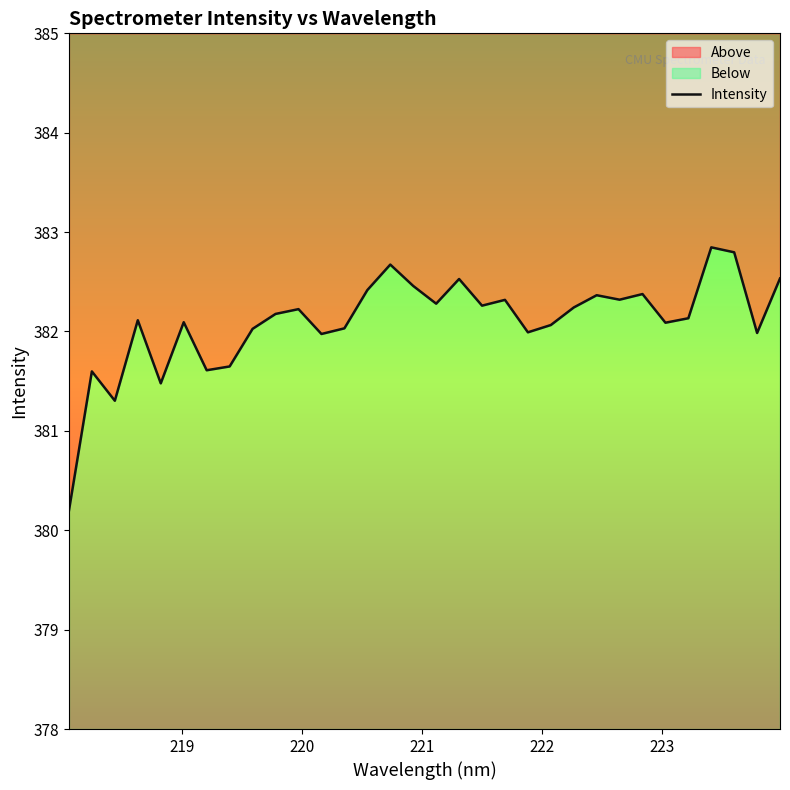

Reading left to right, extract all data points from this chart.

380.2	381.6	381.3	382.1	381.5	382.1	381.6	381.6	382.0	382.2	382.2	382.0	382.0	382.4	382.7	382.5	382.3	382.5	382.3	382.3	382.0	382.1	382.2	382.4	382.3	382.4	382.1	382.1	382.8	382.8	382.0	382.5